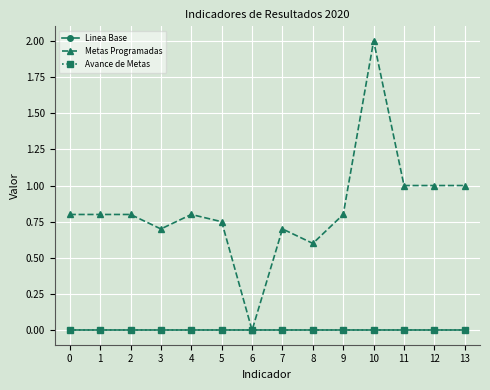

At which category does the chart reach its peak across all series?

10